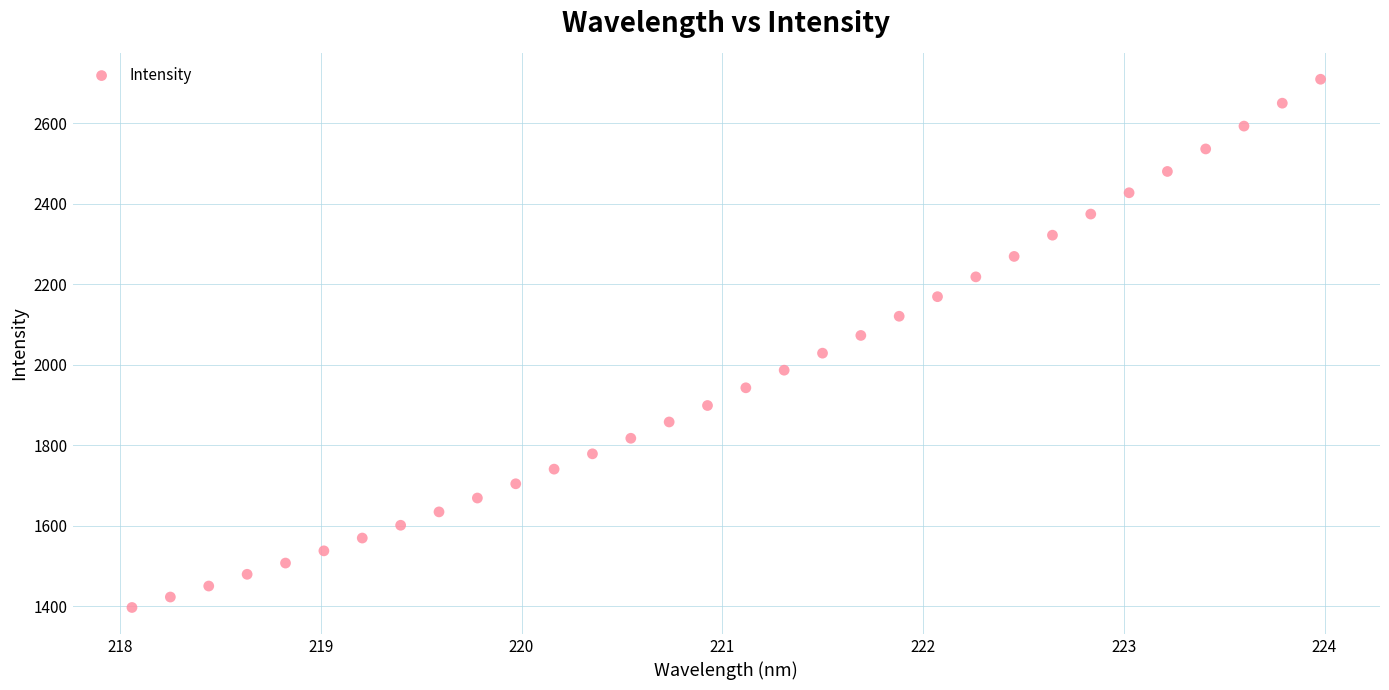

What is the range of Y values (max minus min)?

1312.1